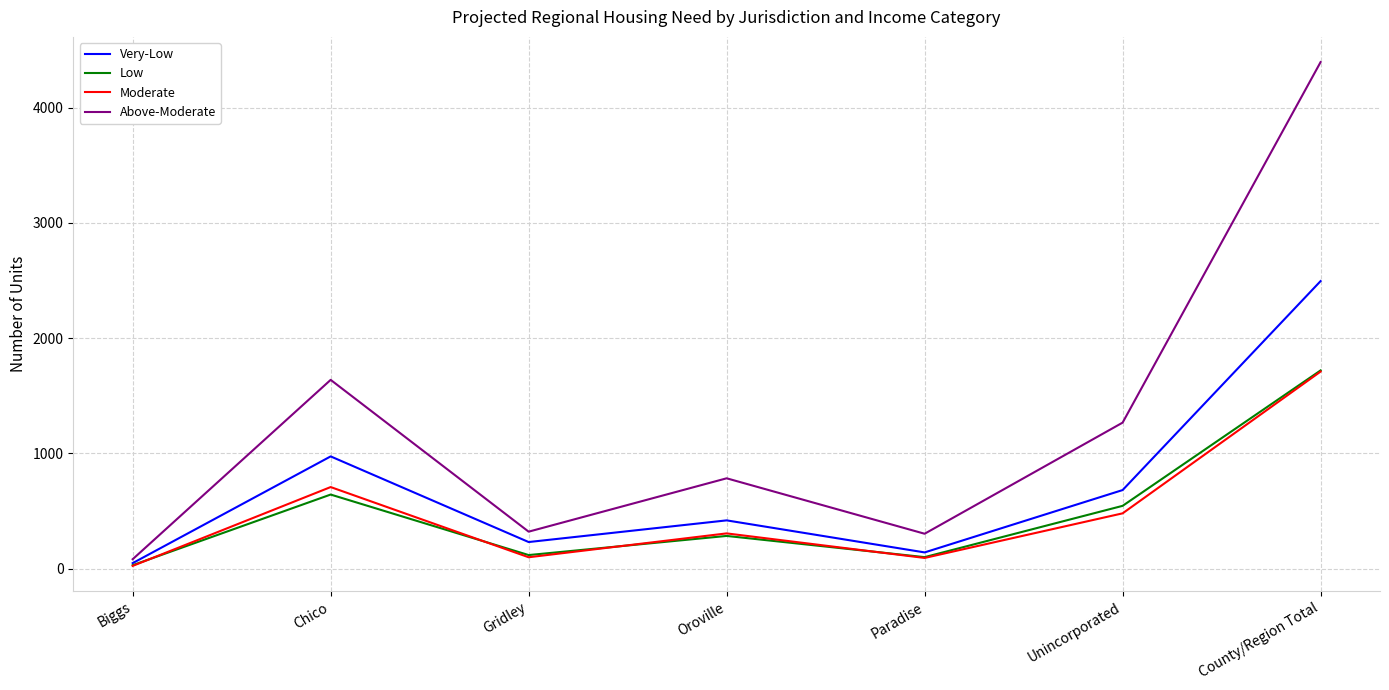

What position from the left is County/Region Total?

7